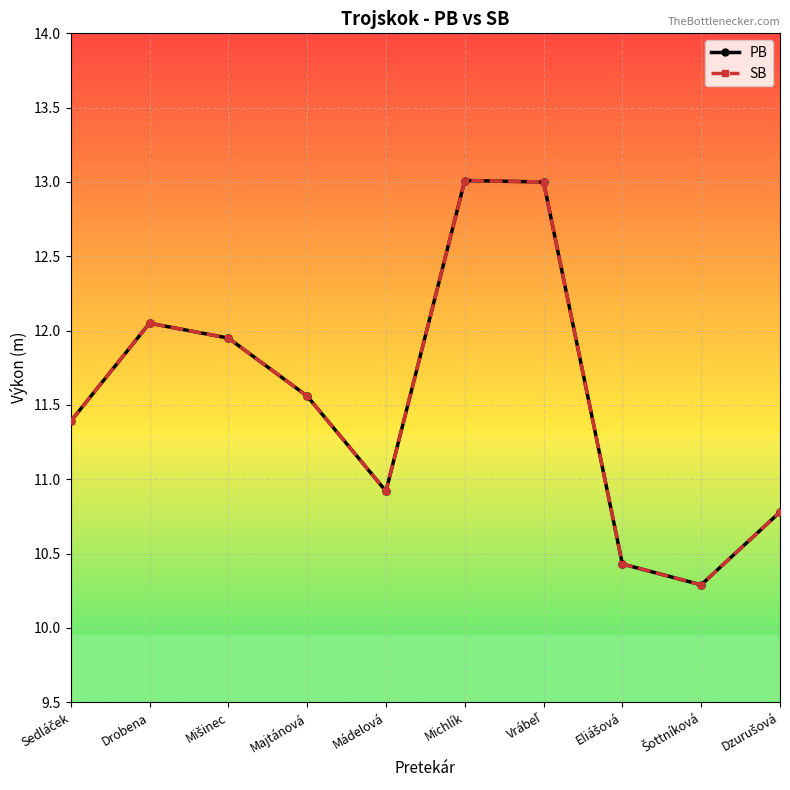

What is the maximum value shown in the chart?

13.0